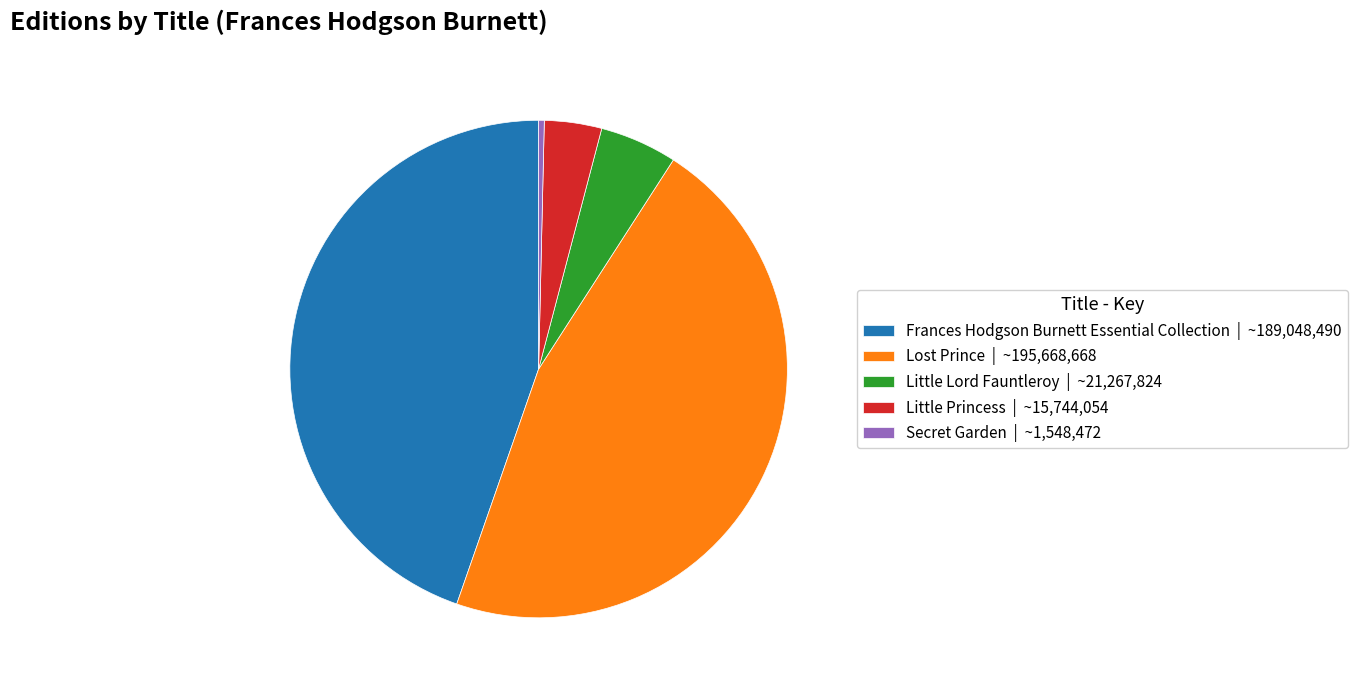

What is the ratio of the value at Frances Hodgson Burnett Essential Collection to the value at Little Princess?

12.0